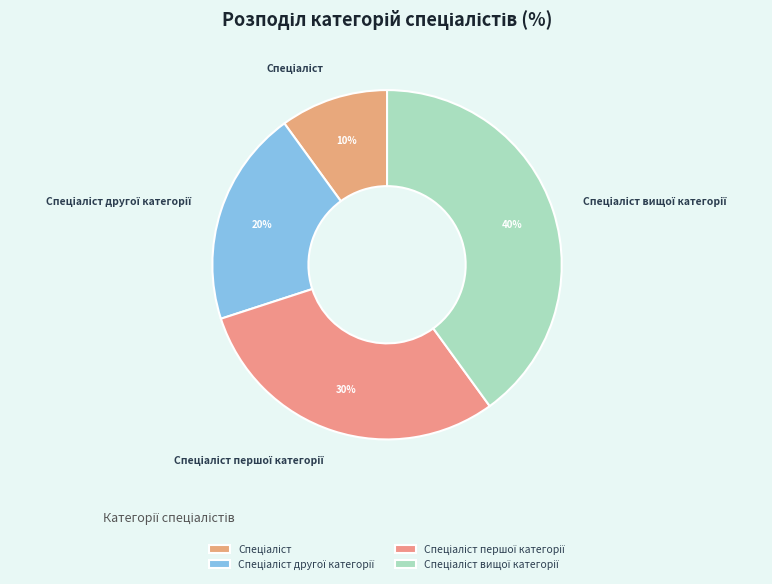

Is there a majority slice in this chart?

No